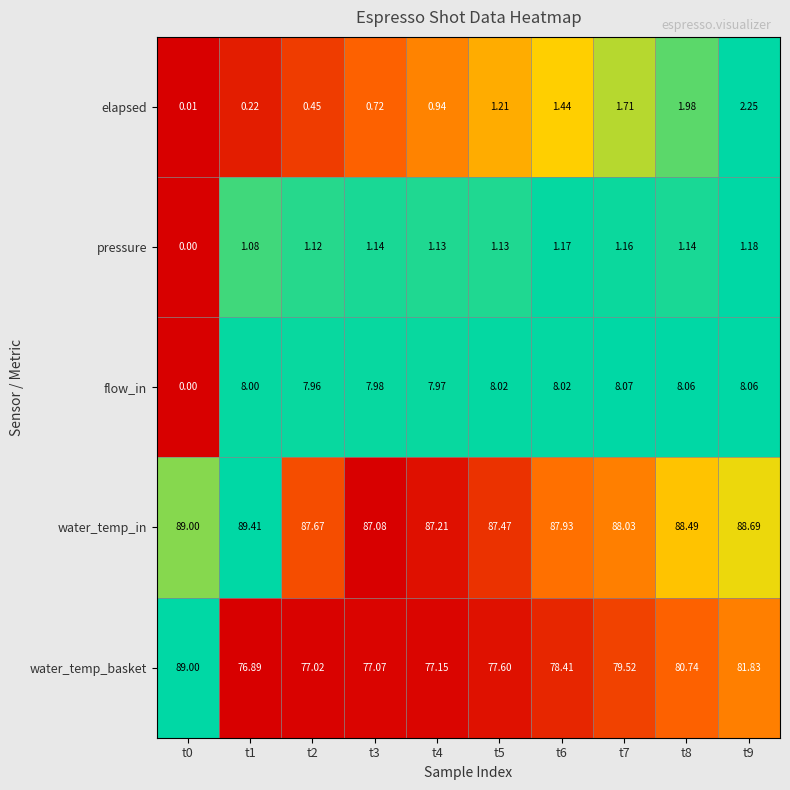

At how many categories does at least one series exceed 0?

10